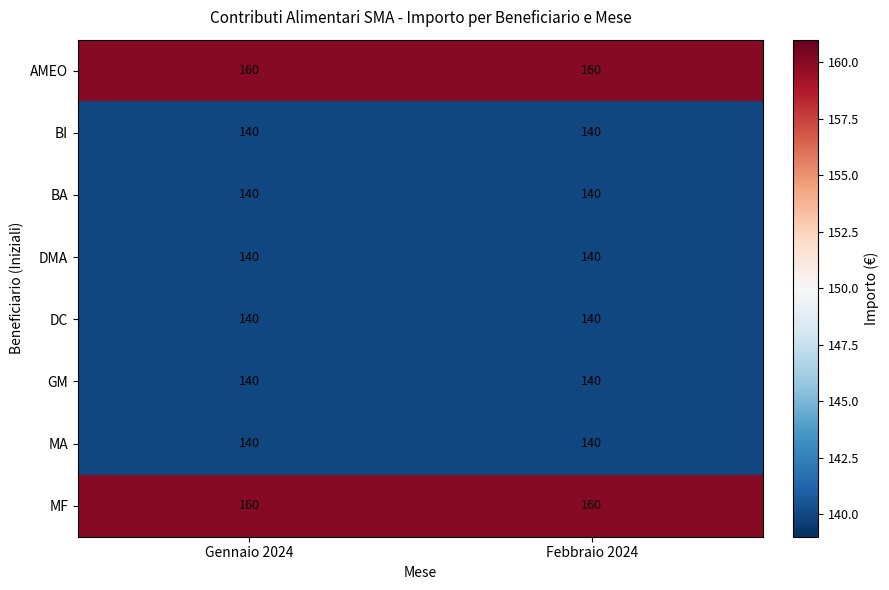

What is the greatest value displayed?

160